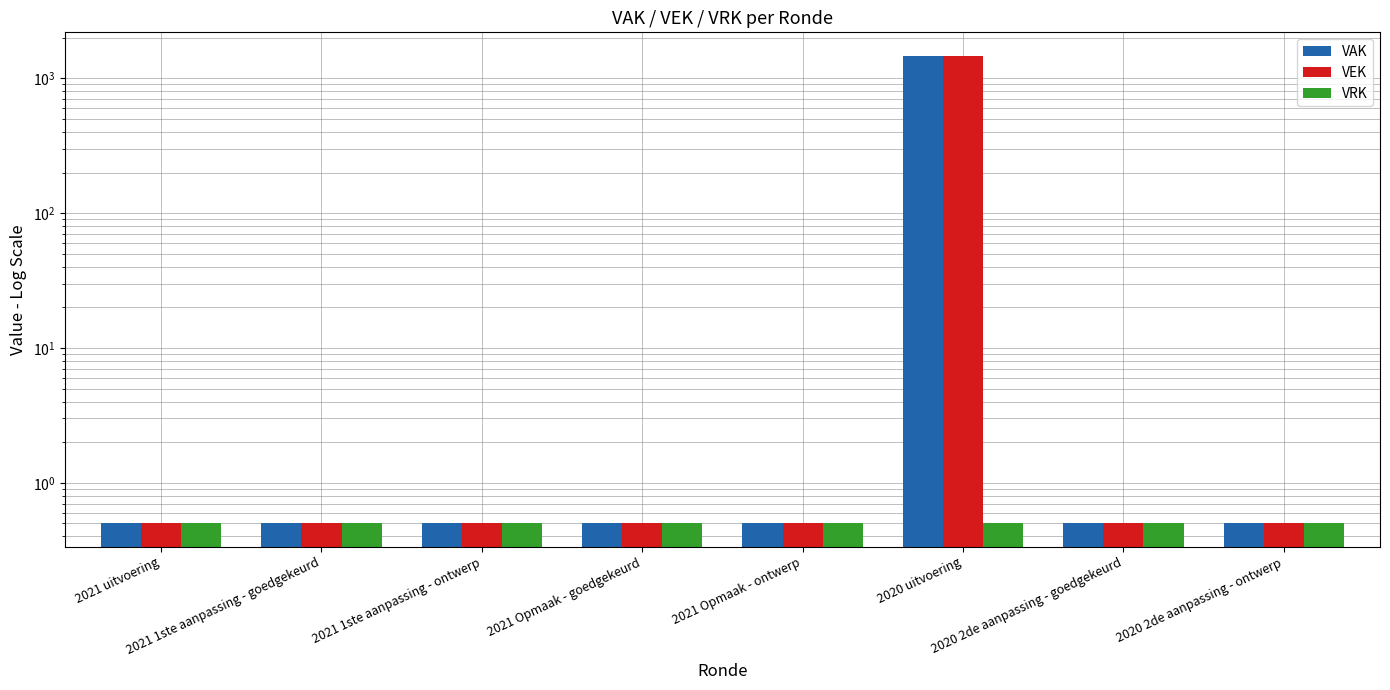

List the labels in order of VEK value, largest first.

2020 uitvoering, 2021 uitvoering, 2021 1ste aanpassing - goedgekeurd, 2021 1ste aanpassing - ontwerp, 2021 Opmaak - goedgekeurd, 2021 Opmaak - ontwerp, 2020 2de aanpassing - goedgekeurd, 2020 2de aanpassing - ontwerp